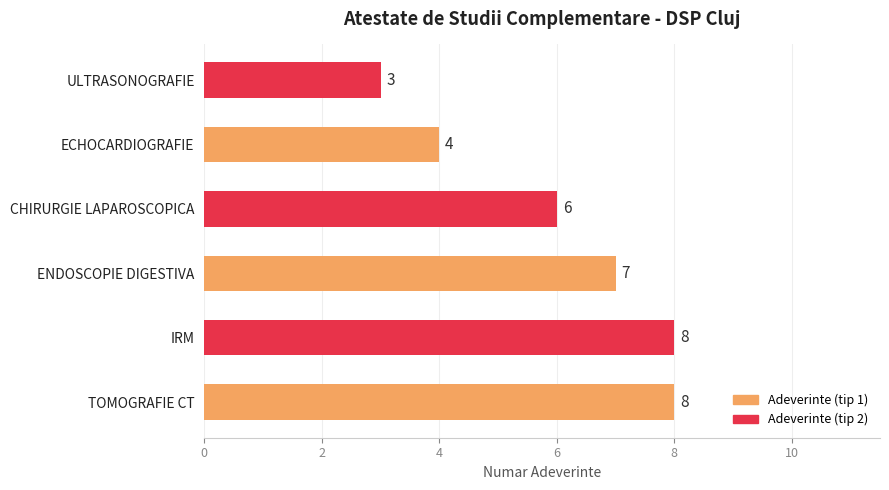

Reading bottom to top, transcribe all the data shown in this chart.

TOMOGRAFIE CT=8	IRM=8	ENDOSCOPIE DIGESTIVA=7	CHIRURGIE LAPAROSCOPICA=6	ECHOCARDIOGRAFIE=4	ULTRASONOGRAFIE=3